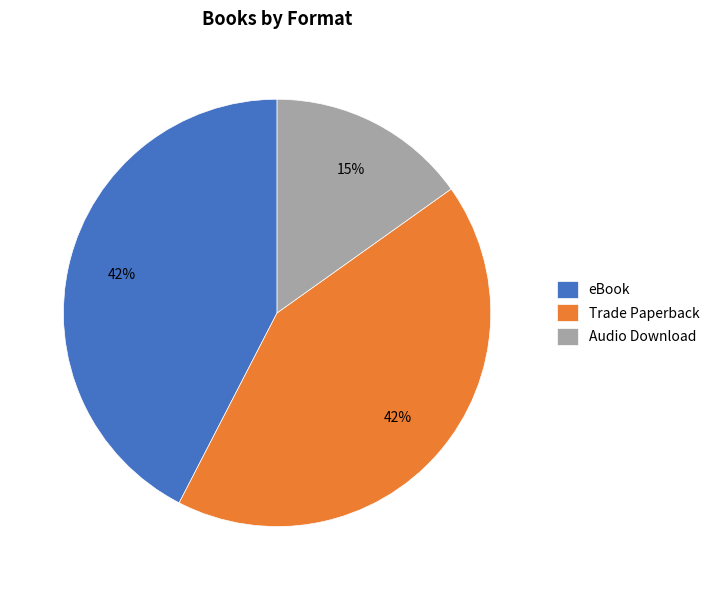

Is the sum of eBook and Audio Download greater than half?

Yes